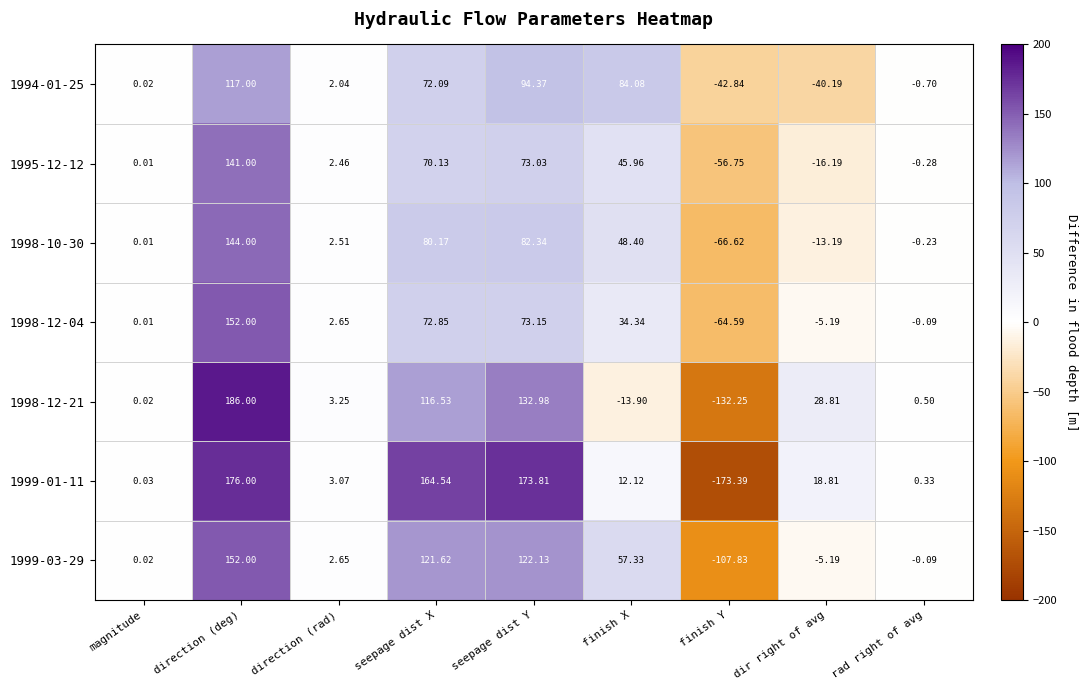

Where is 1999-03-29 nearest to the value 22?

direction (rad)